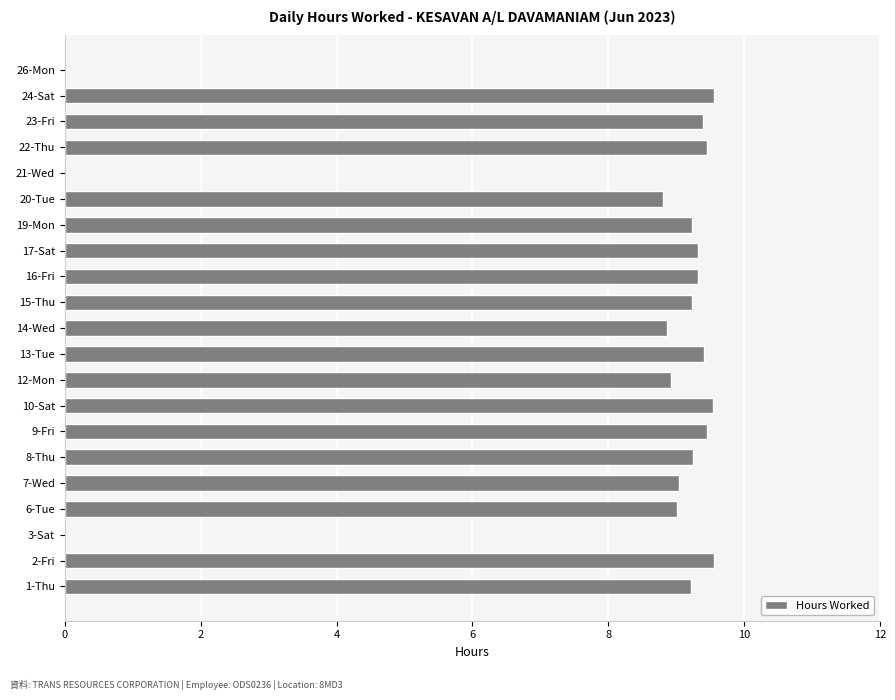

What is the ratio of the value at 12-Mon to the value at 15-Thu?

1.0